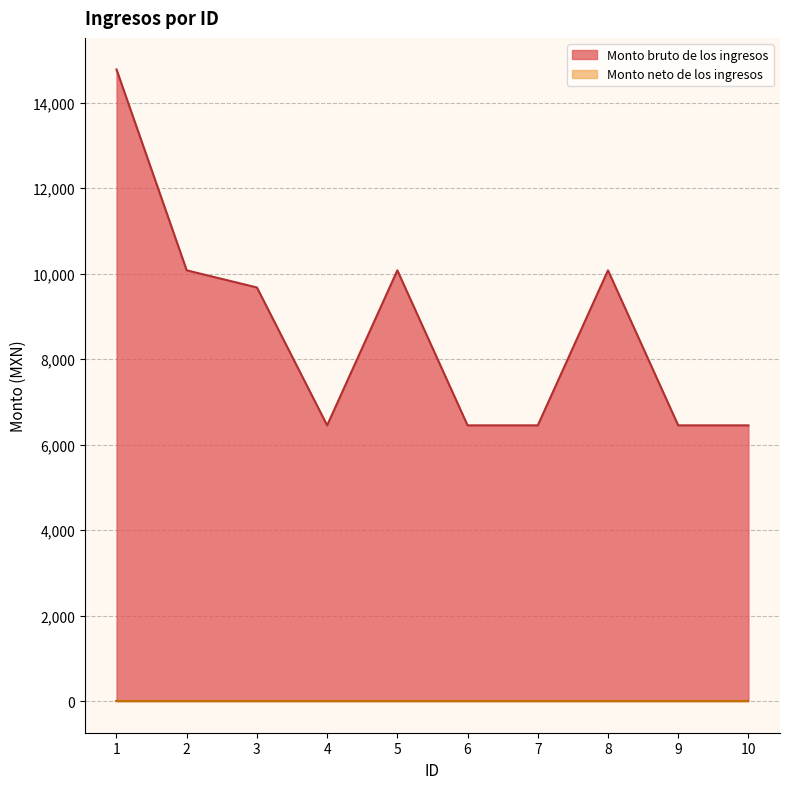

The value at 1 is 22282. True or false?

False